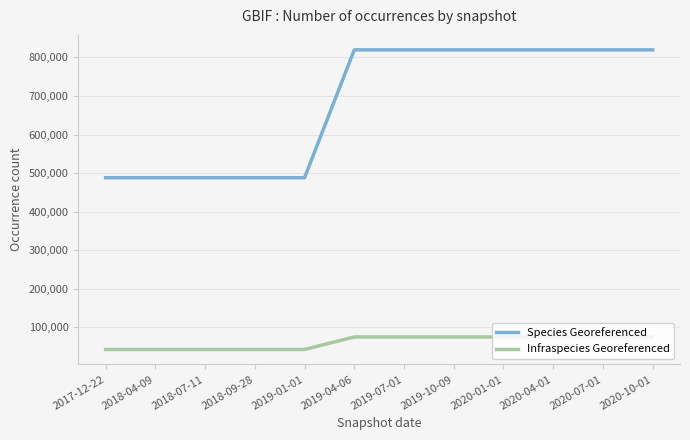

The value of Species Georeferenced at 2018-09-28 is 488013. True or false?

True